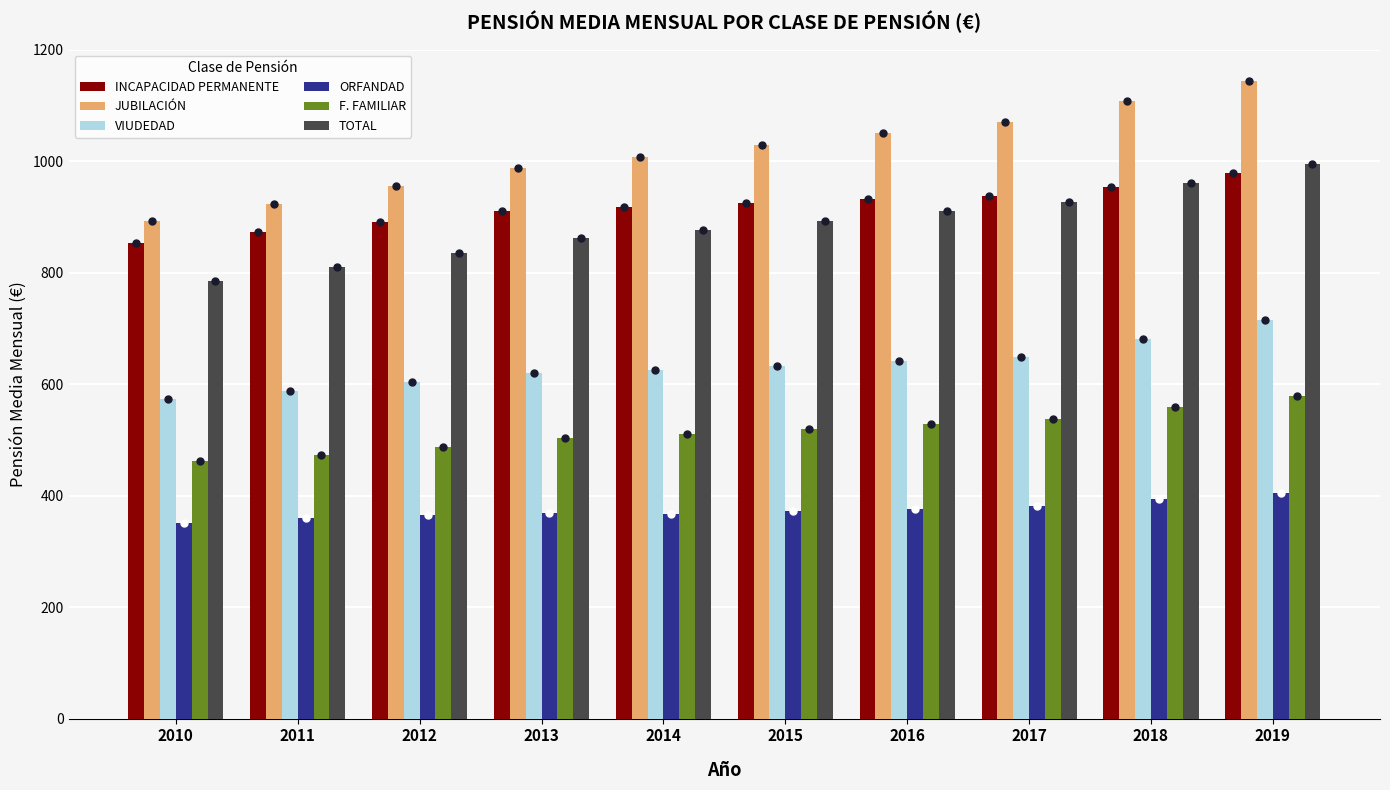

Is it true that VIUDEDAD equals 405.9 at 2011?

False